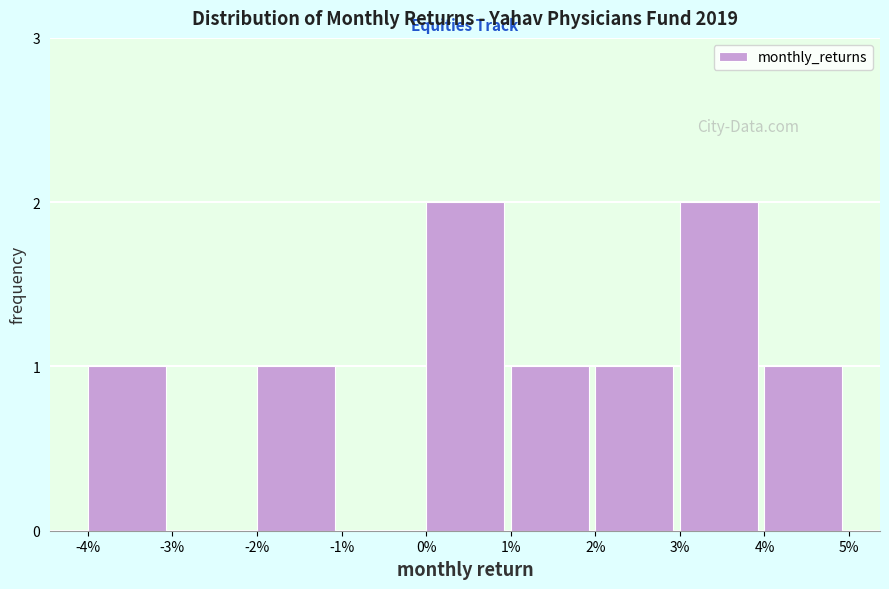

Reading left to right, what are all the values shown in this chart?

-4%=1	-3%=0	-2%=1	-1%=0	0%=2	1%=1	2%=1	3%=2	4%=1